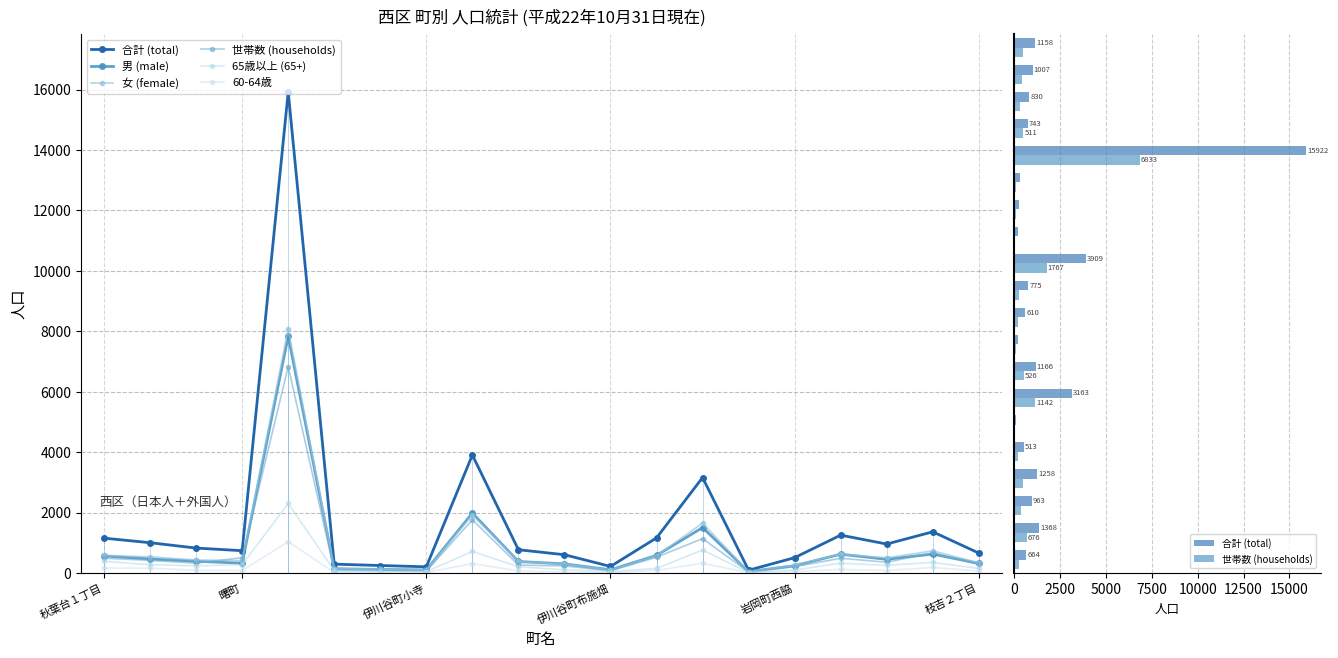

What is the difference between the maximum and second lowest values in the 女 (female) series?

7983